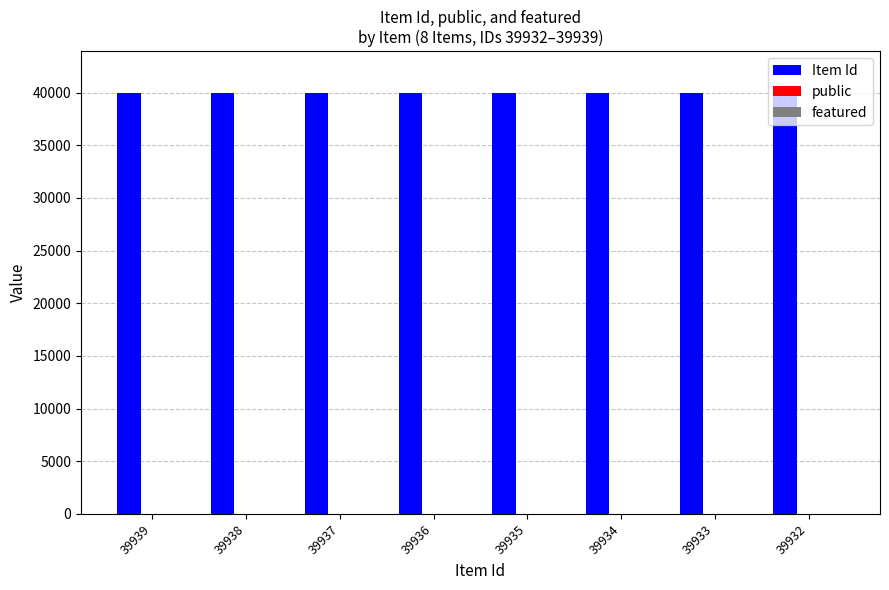

The Item Id series shows 39935 at 39935. True or false?

True